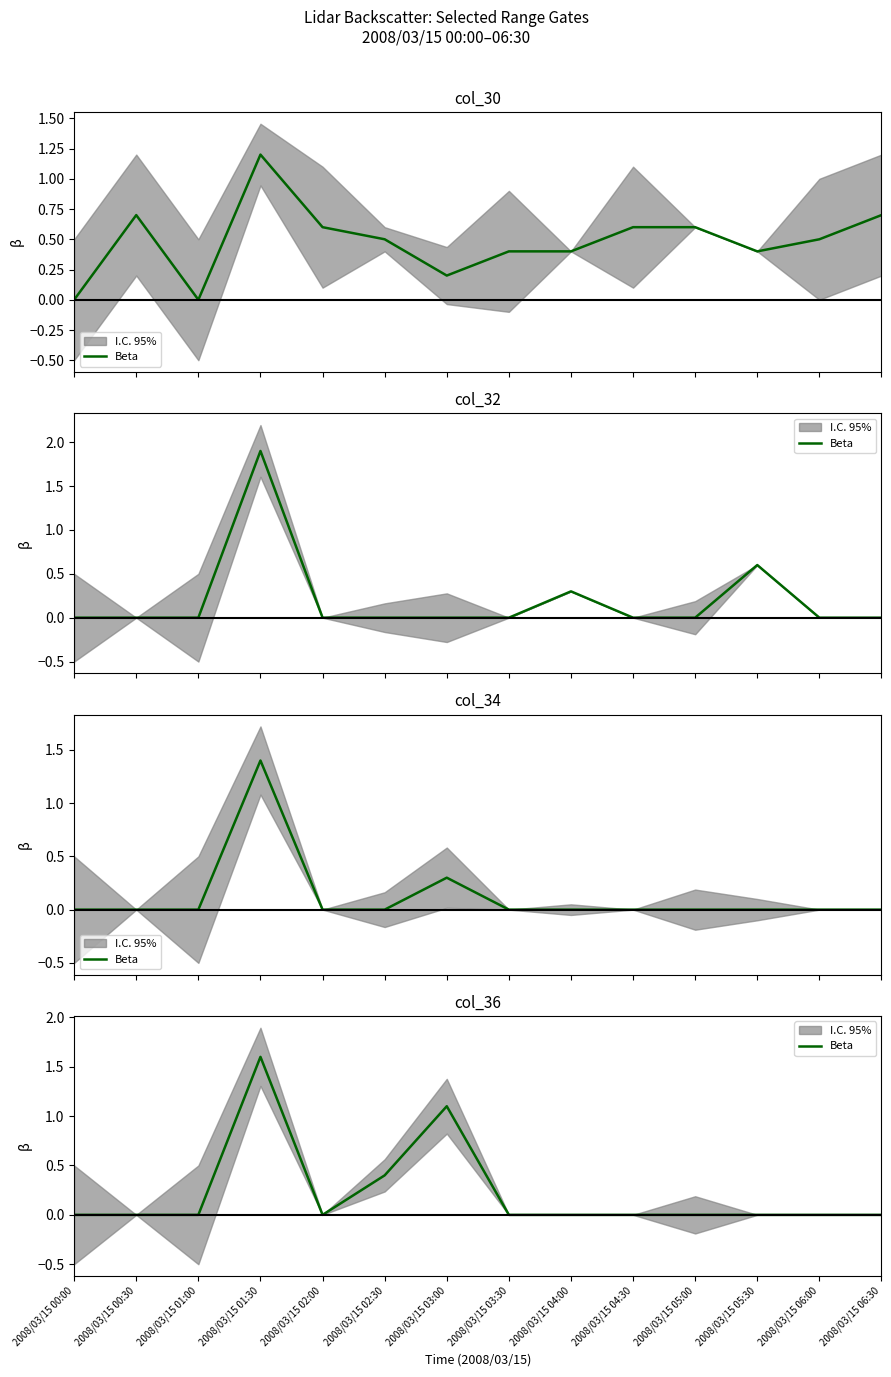

Rank the categories by value from lowest to highest.

2008/03/15 00:00, 2008/03/15 00:30, 2008/03/15 01:00, 2008/03/15 02:00, 2008/03/15 03:30, 2008/03/15 04:00, 2008/03/15 04:30, 2008/03/15 05:00, 2008/03/15 05:30, 2008/03/15 06:00, 2008/03/15 06:30, 2008/03/15 02:30, 2008/03/15 03:00, 2008/03/15 01:30